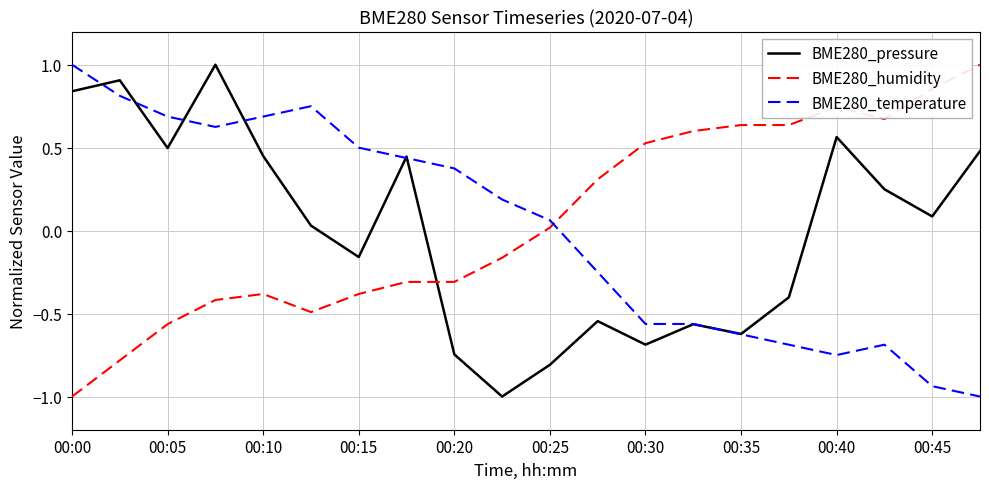

What is the lowest value of the BME280_pressure series?

-1.0